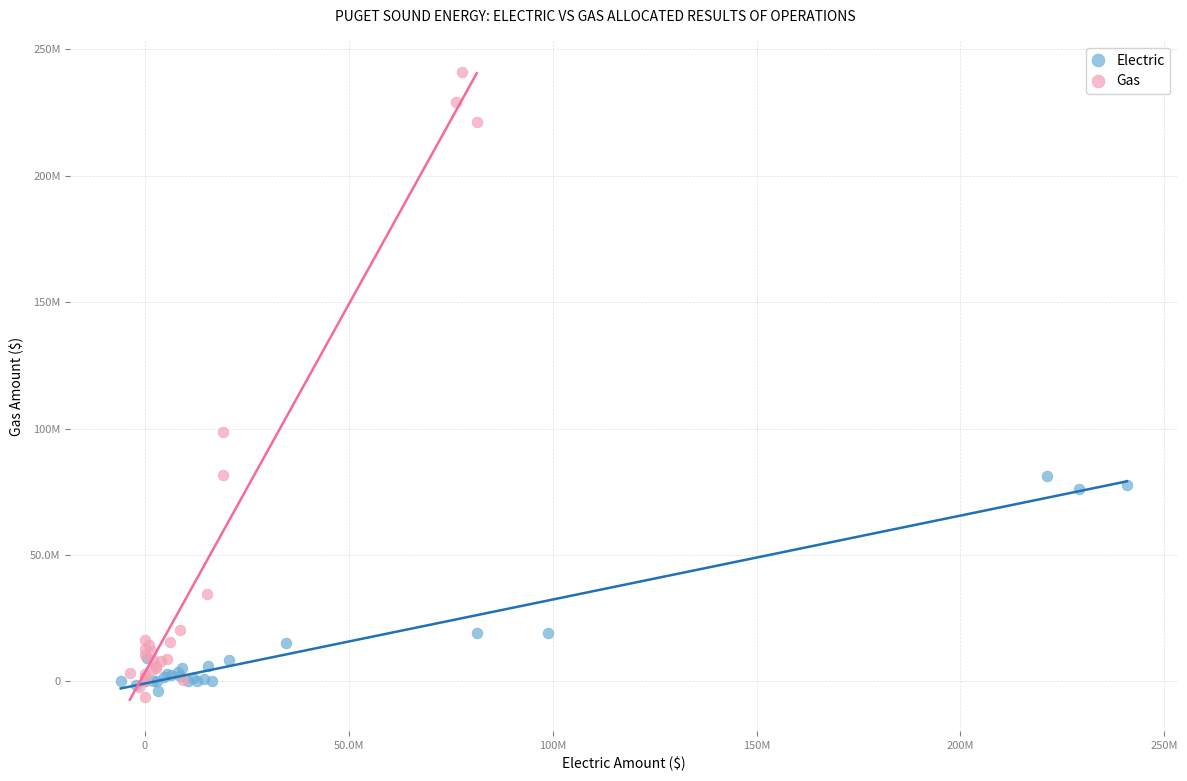

Which series has the largest Y range (max minus min)?

Gas